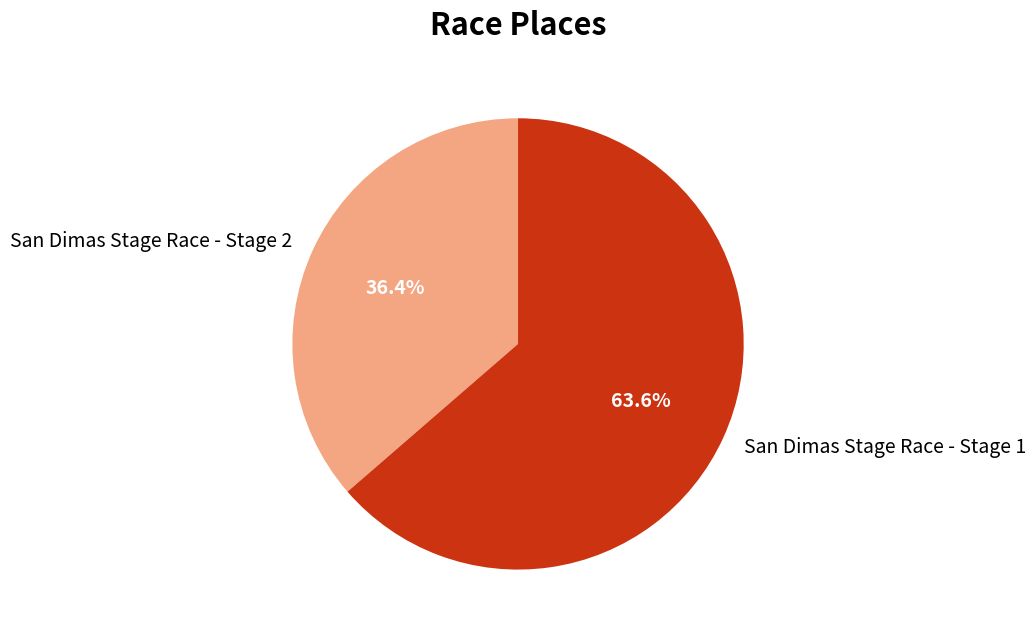

What percentage is the San Dimas Stage Race - Stage 2 slice, to the nearest percent?

36%